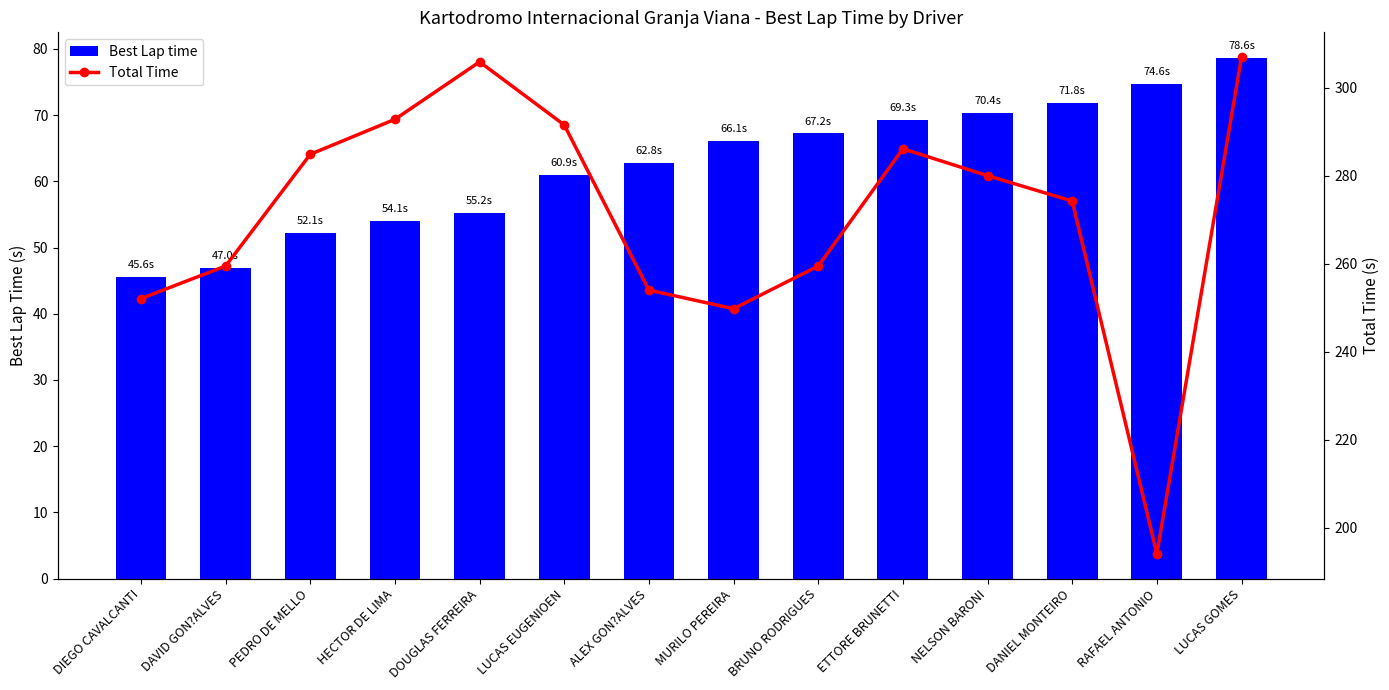

What is the maximum value for Best Lap time?

78.6